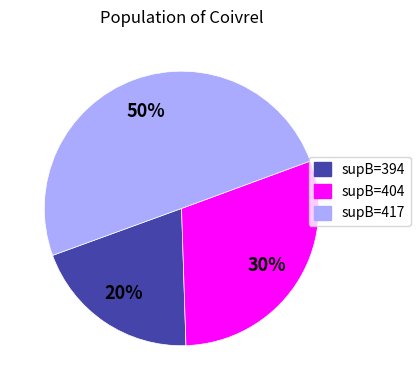

Does supB=404 represent more than half of the total?

No